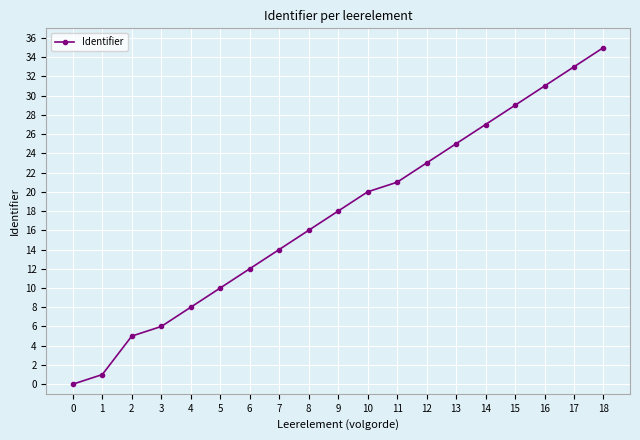

What is the difference between the maximum and minimum values?

35